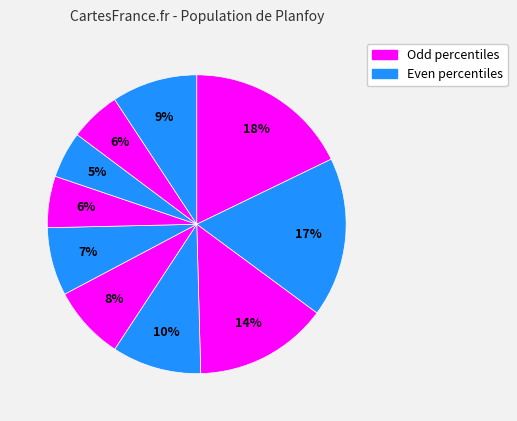

To the nearest percent, what is the difference between the largest and smallest slice percentages?

13%